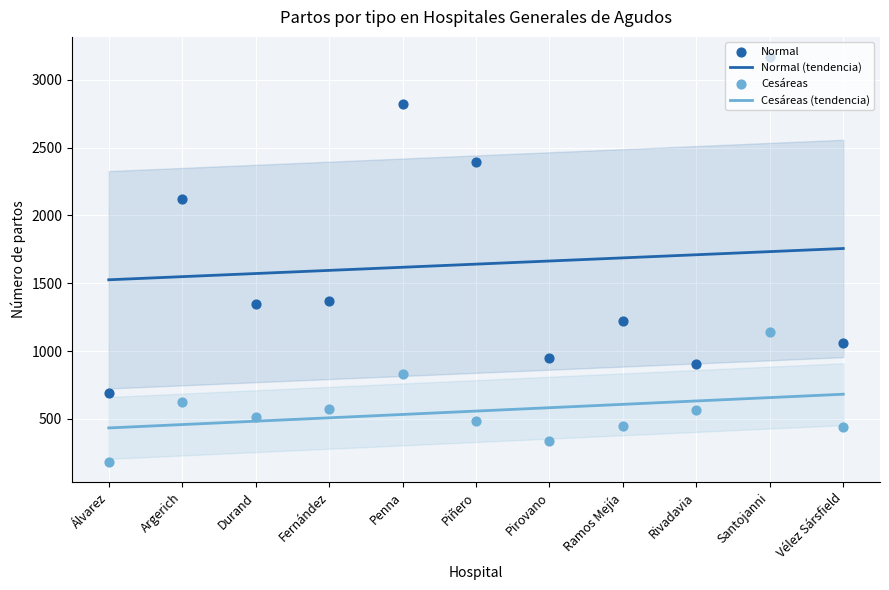

Is the value of Normal (tendencia) at Rivadavia greater than the value of Cesáreas at Durand?

Yes